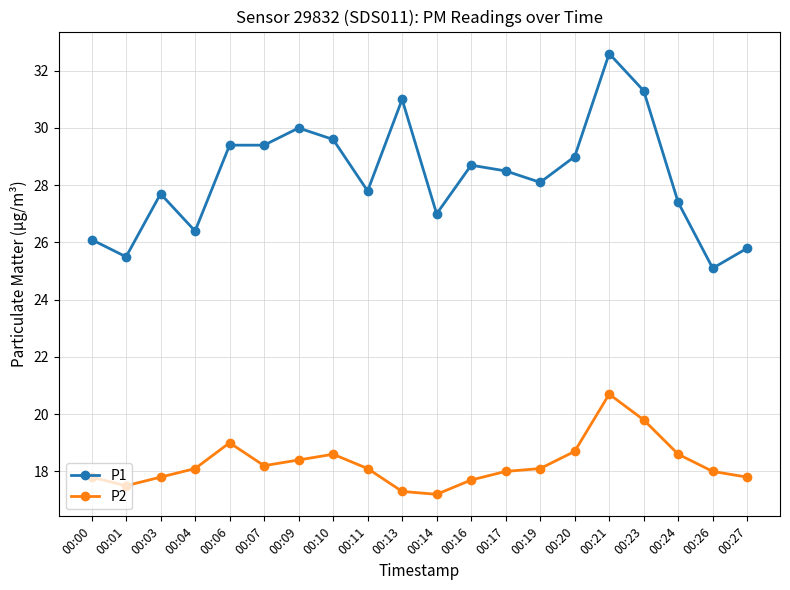

What is the maximum value for P2?

20.7